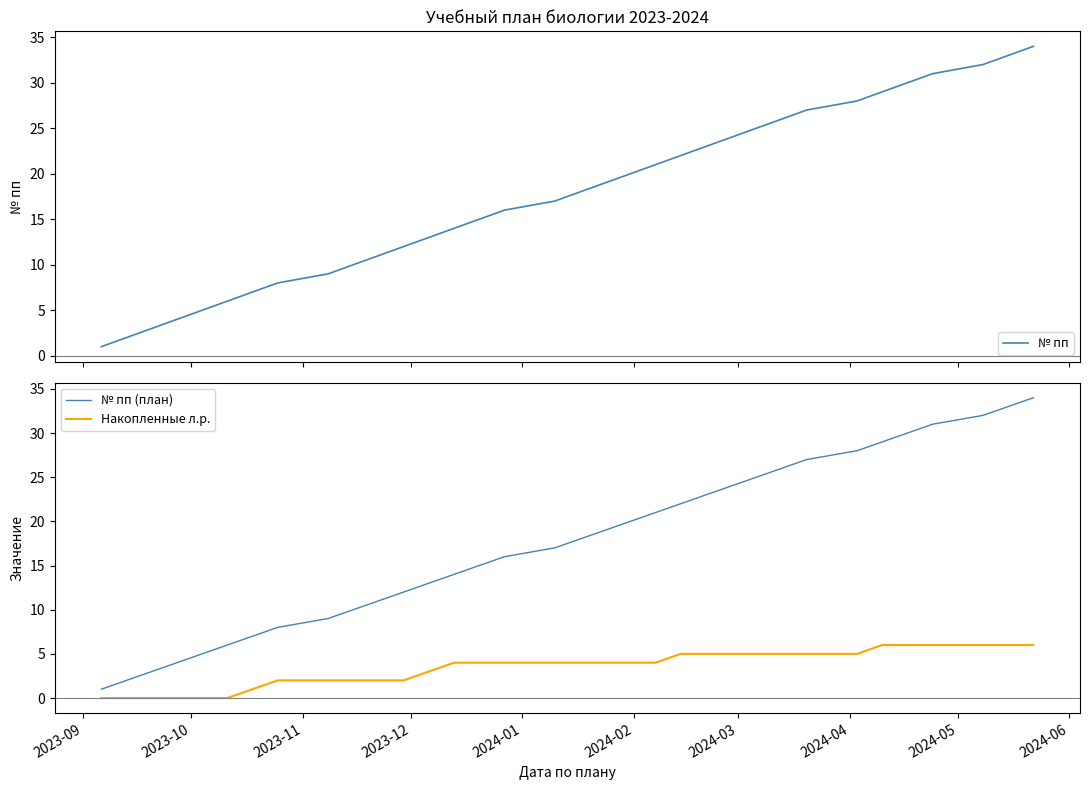

What is the maximum value for № пп?

34